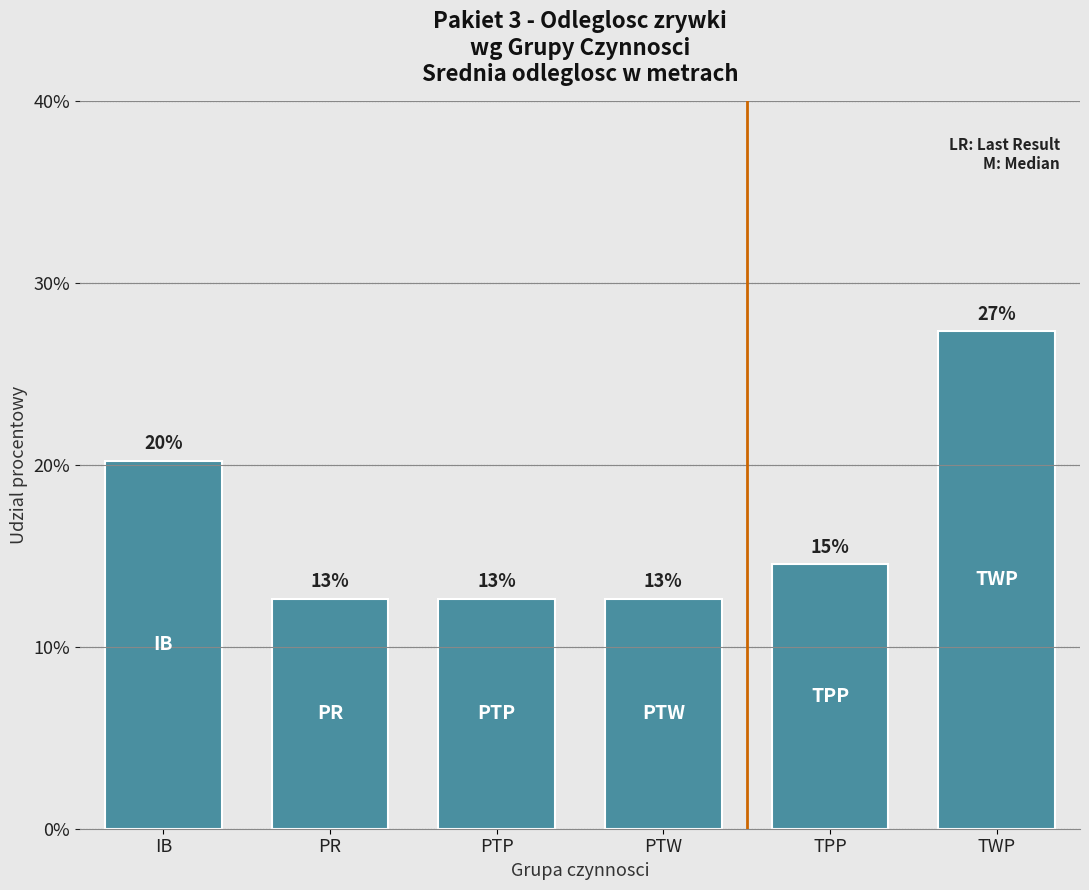

Which label corresponds to the largest value in the chart?

TWP